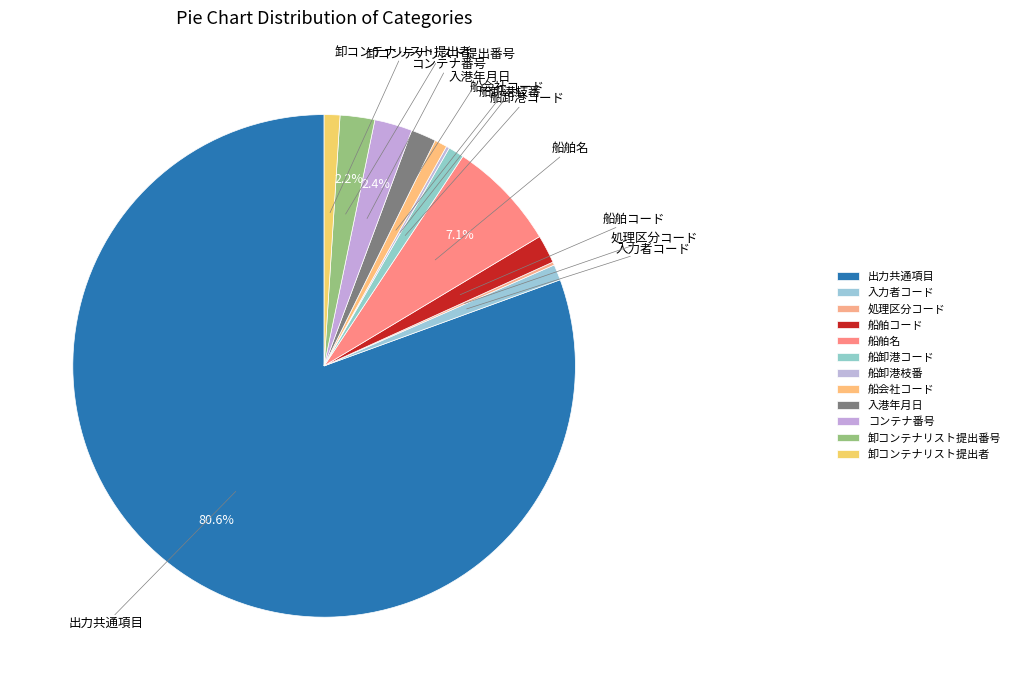

Does any single category account for the majority?

Yes